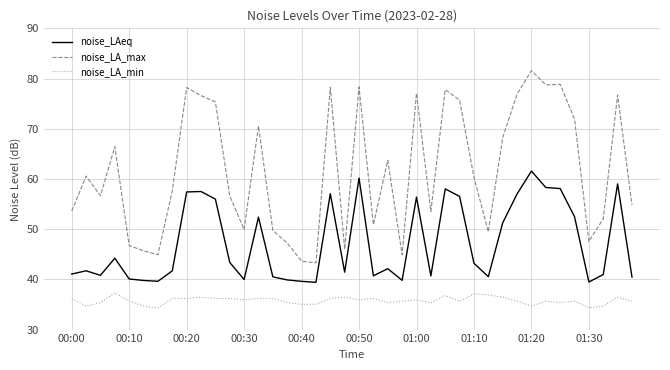

Which series has the largest range (max minus min)?

noise_LA_max